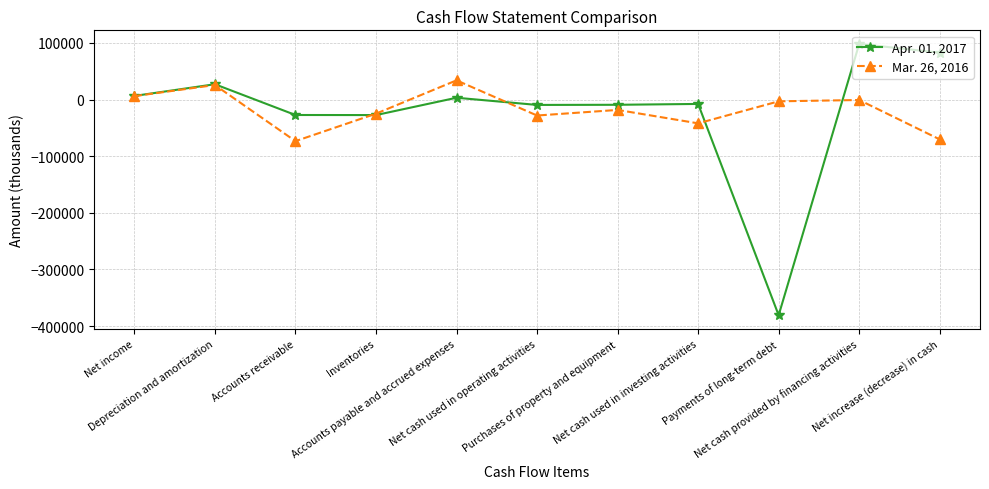

Where does the Mar. 26, 2016 series first go above -18309?

Net income